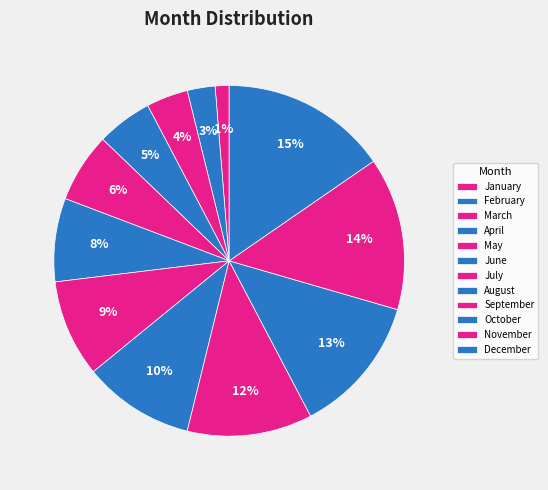

Which slice is the smallest?

January